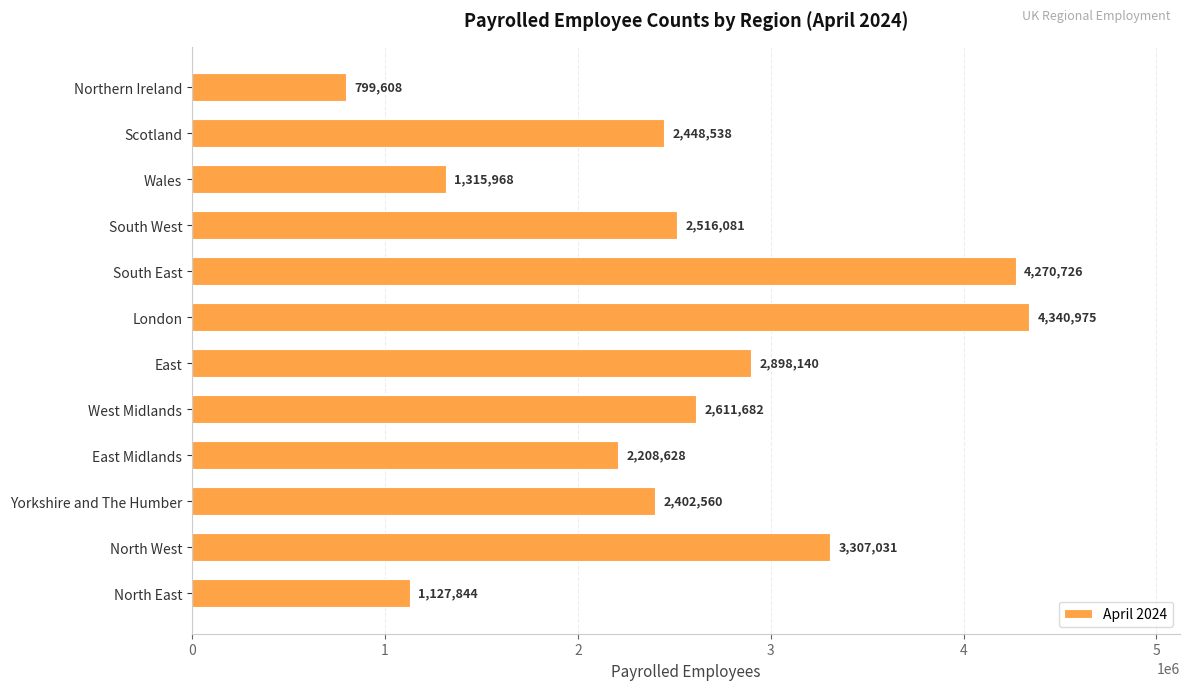

What is the difference between the maximum and second lowest values?

3213131